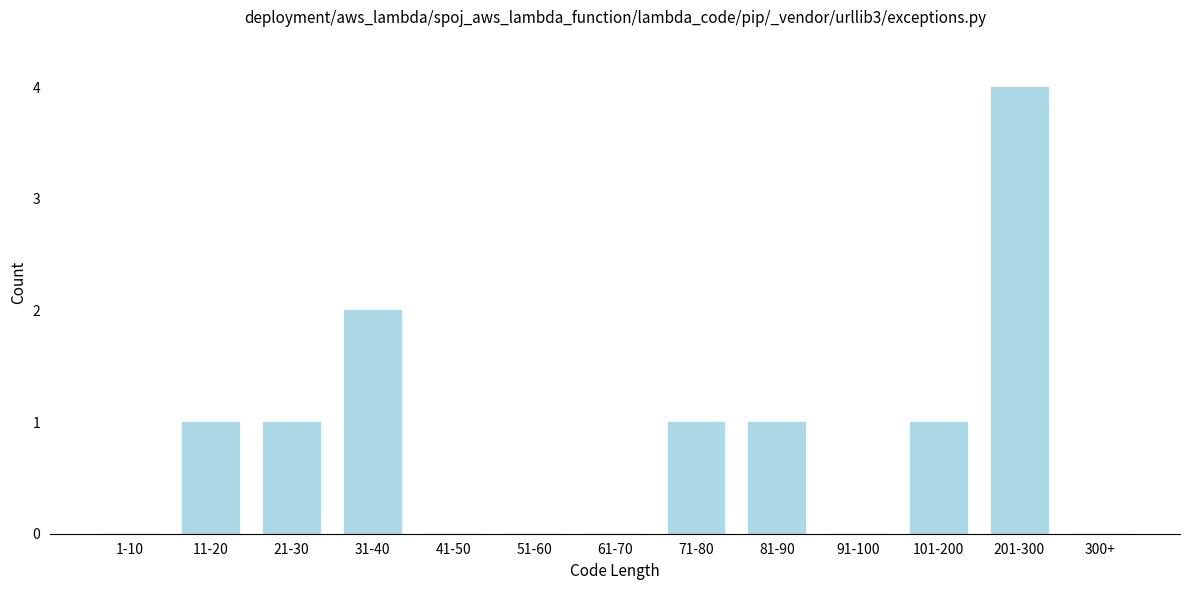

Between 300+ and 31-40, which is larger?

31-40